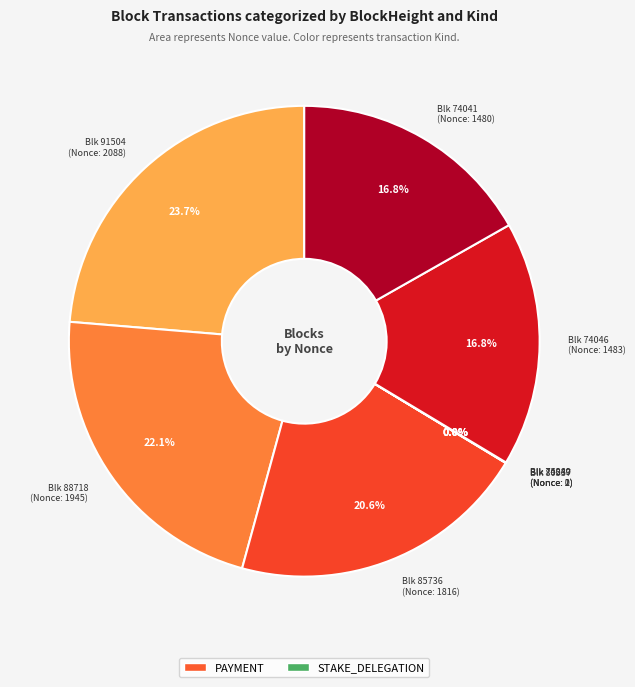

Does any single category account for the majority?

No